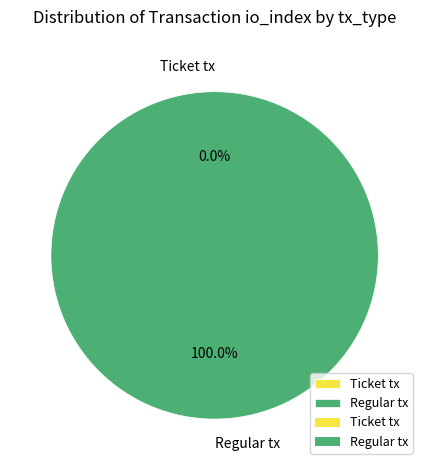

How many slices are in this pie chart?

2